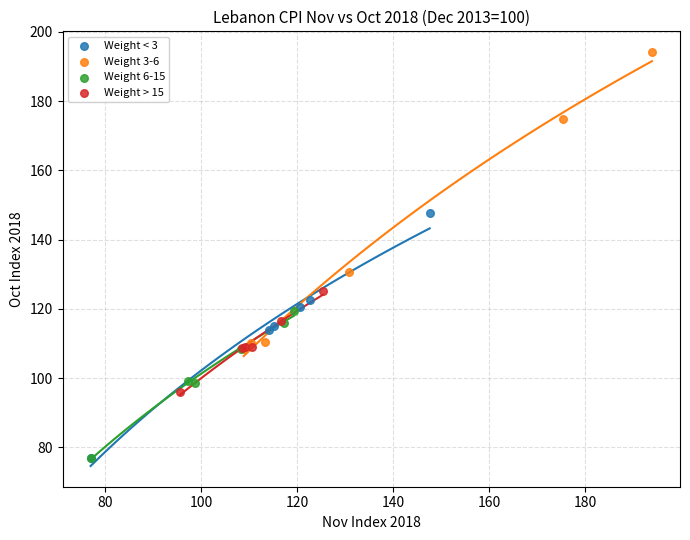

What are all the series names shown in the legend?

Weight < 3, Weight 3-6, Weight 6-15, Weight > 15